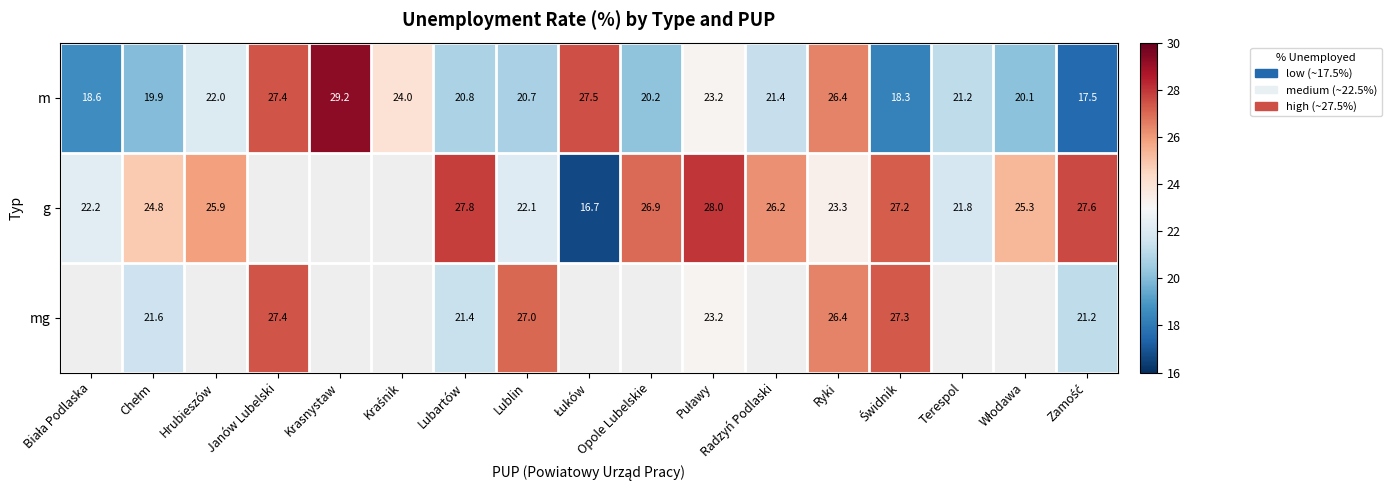

Which category has the highest value in the m series?

Krasnystaw